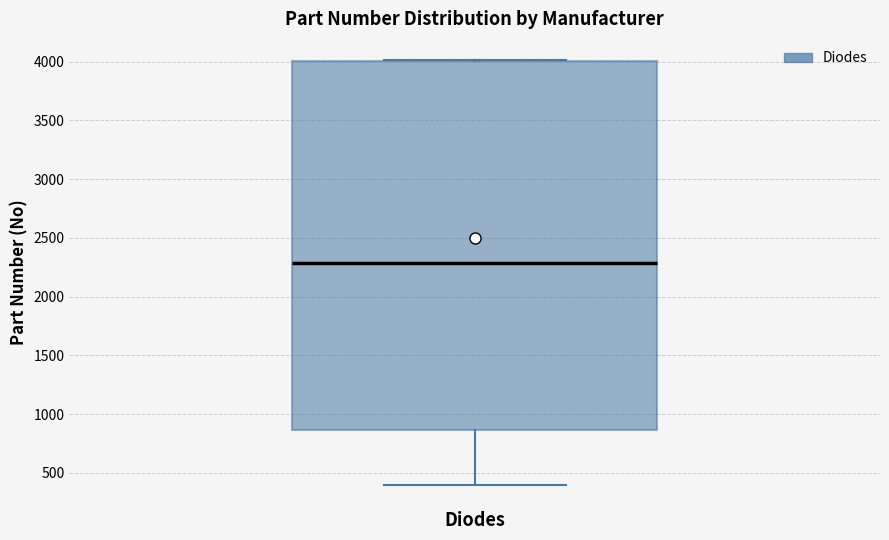

Where does the lower whisker of the box for Diodes end on the y-axis? The values are not printed on the chart, so give them approximately, as read against the axis.

400